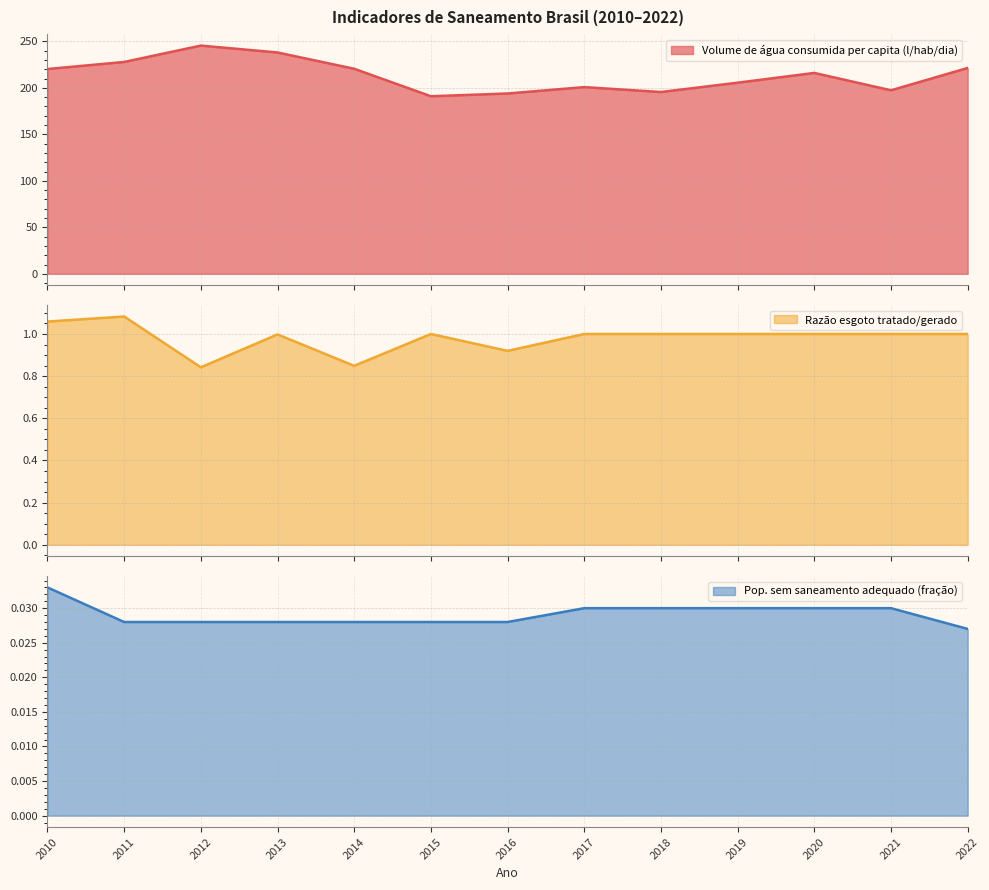

Is it true that Pop. sem saneamento adequado (fração) equals 0.0 at 2014?

True